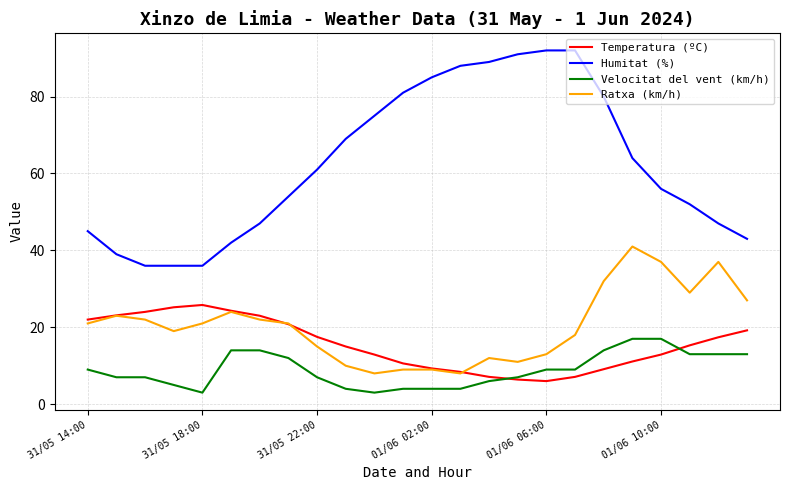

Which series has the widest spread of values?

Humitat (%)